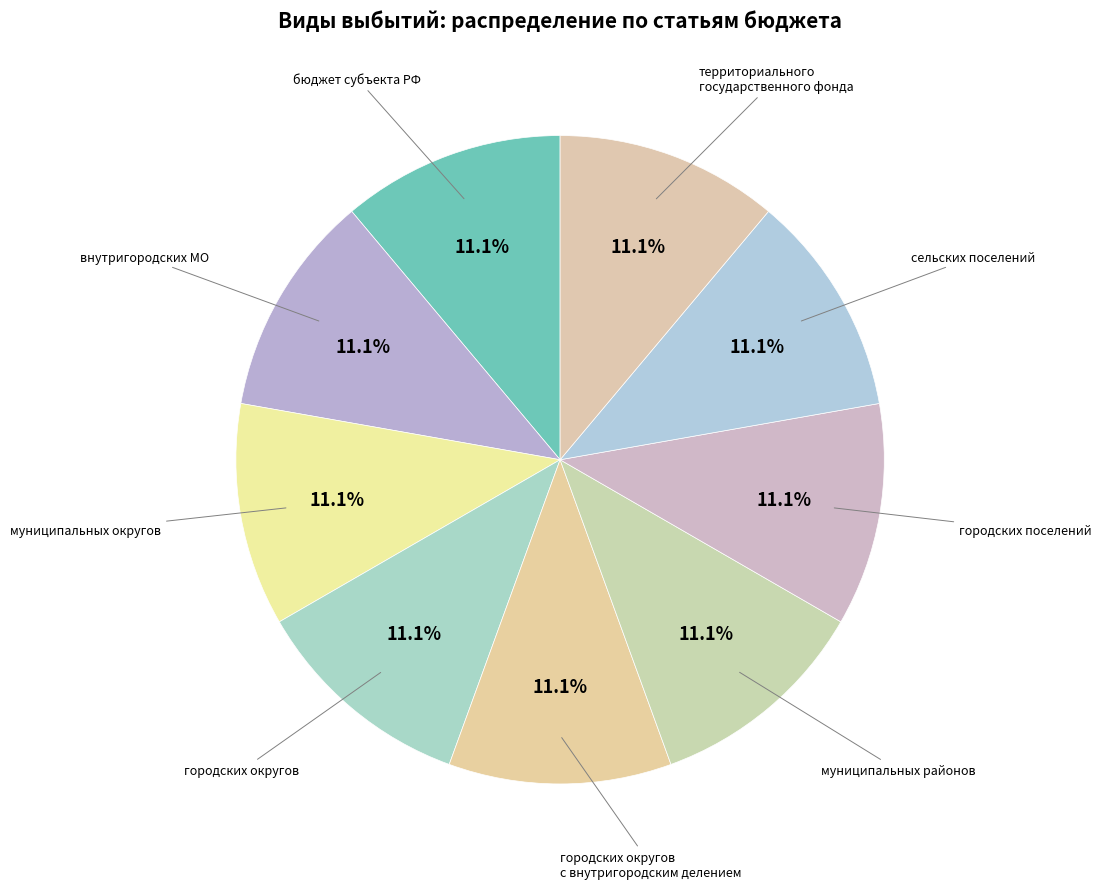

How many segments does this pie chart have?

9